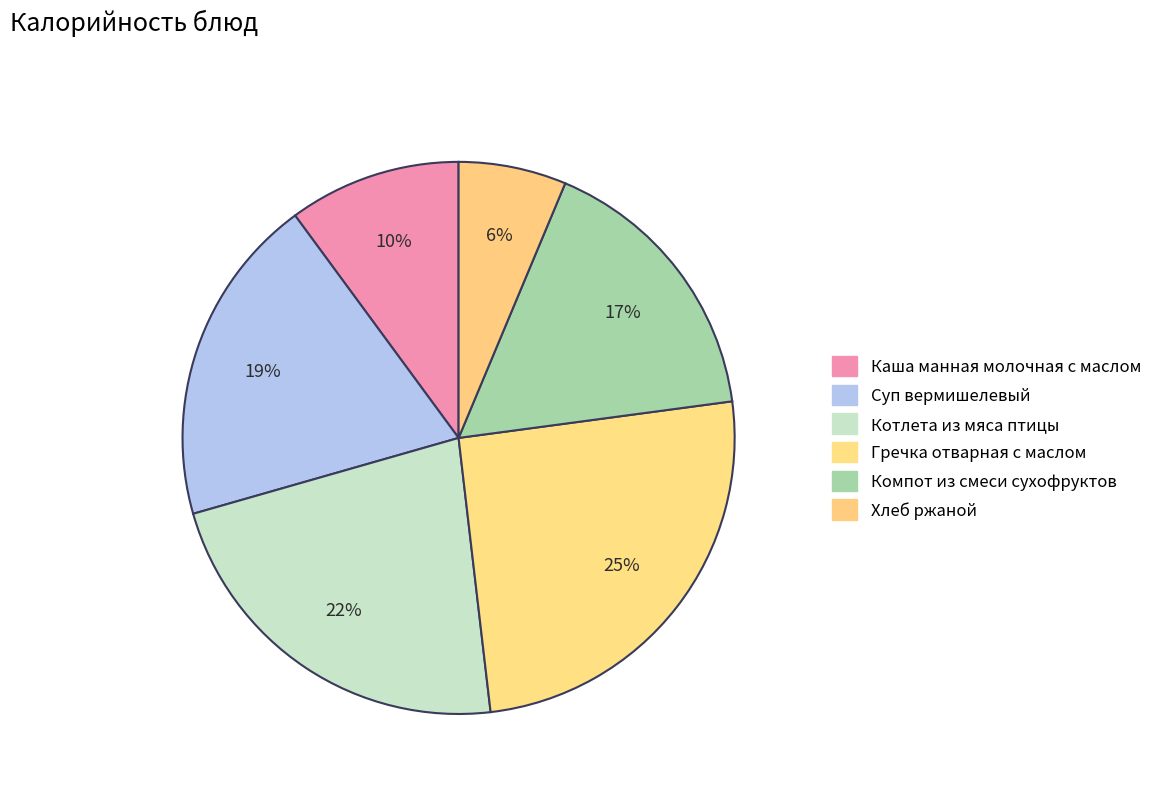

Which category has the biggest portion of the pie?

Гречка отварная с маслом